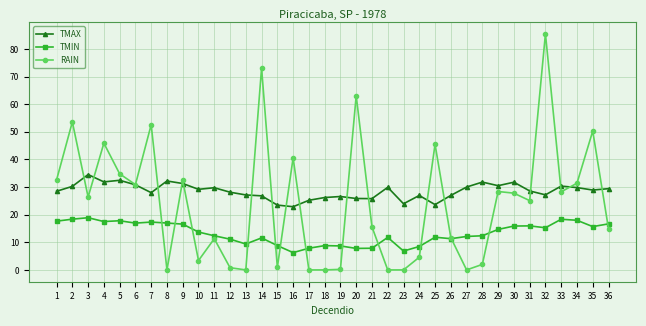

True or false: TMIN and RAIN intersect in this chart.

True